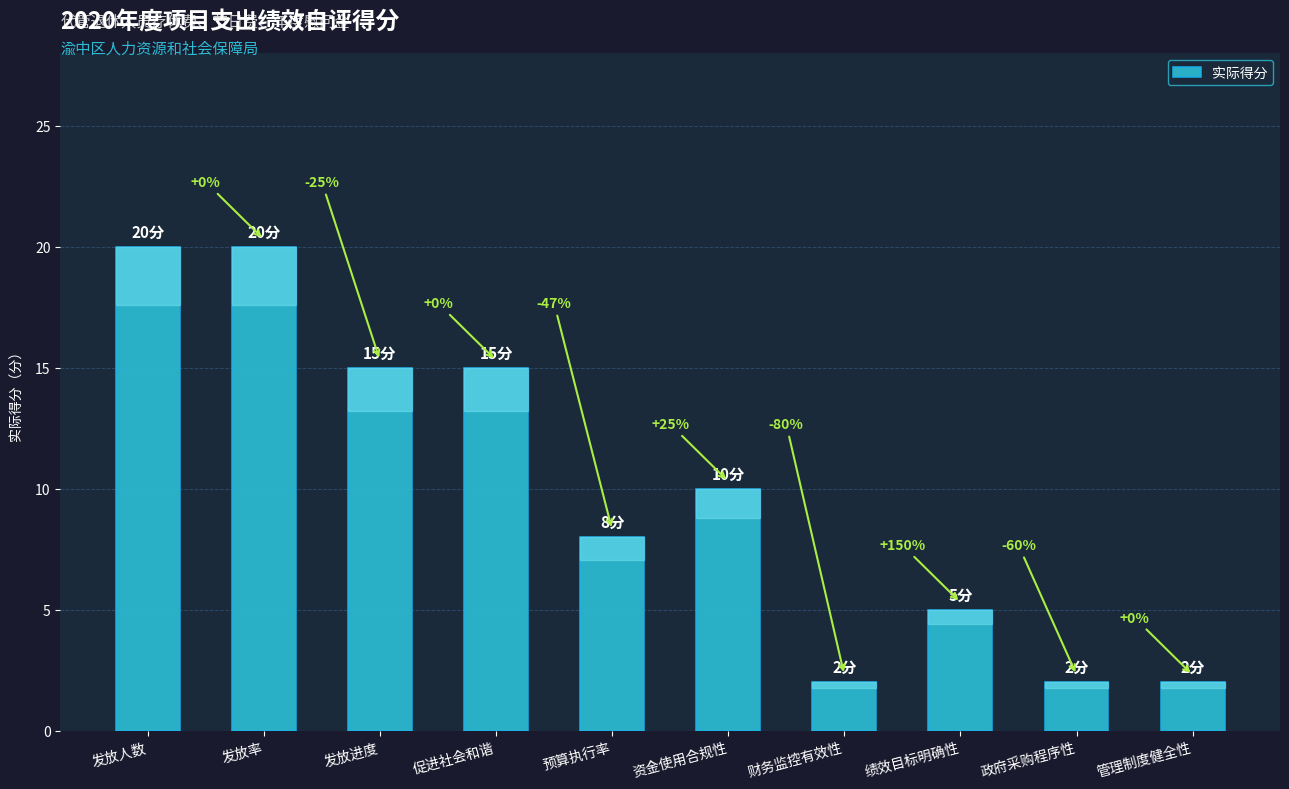

What is the smallest value displayed?

2